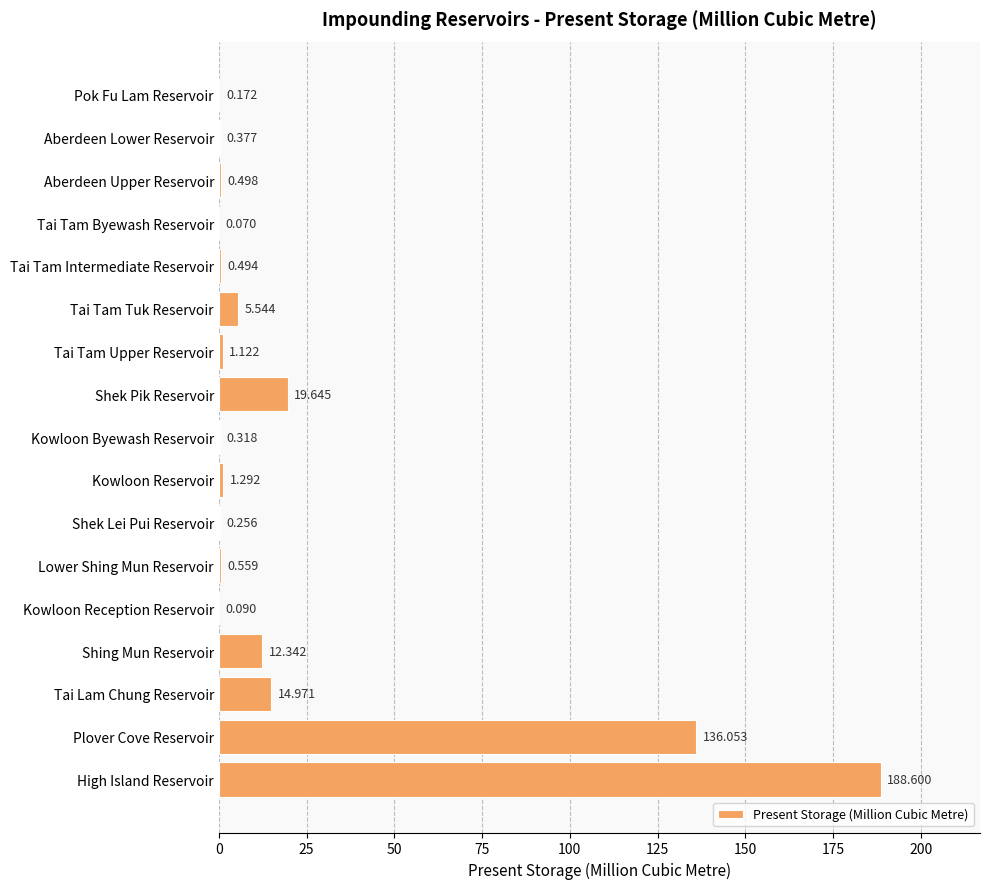

Which category has the highest value across all series?

High Island Reservoir